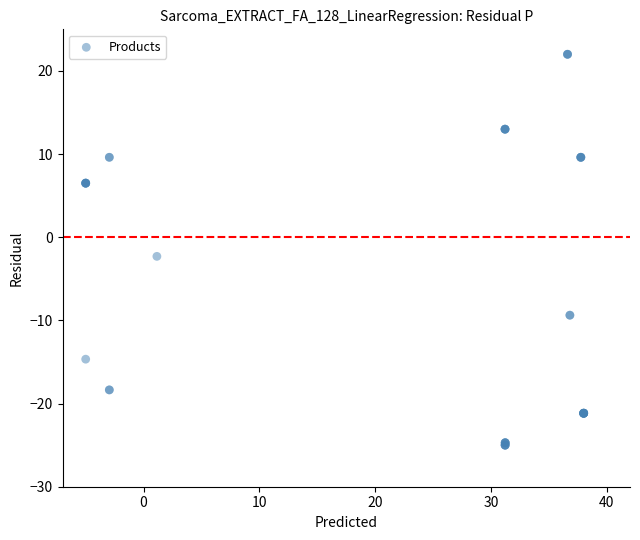

What Y value in the scatter plot is closest to -1?

-2.3